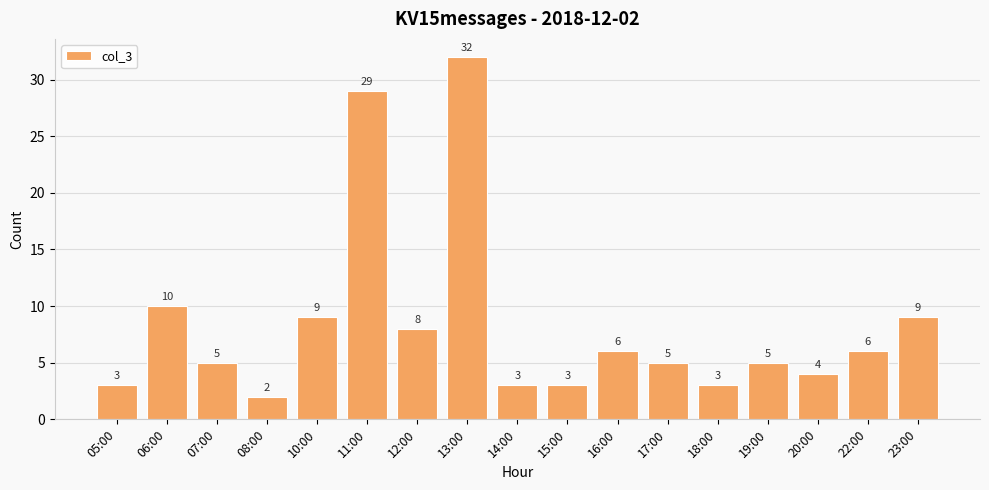

What is the difference between the maximum and minimum values?

30